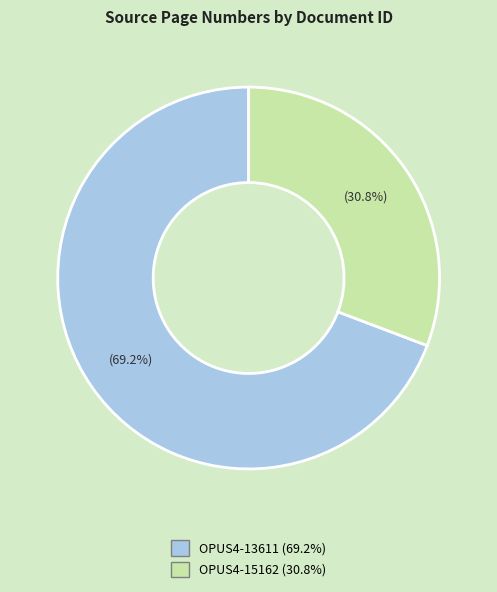

What portion of the pie excludes OPUS4-15162?

69.2%